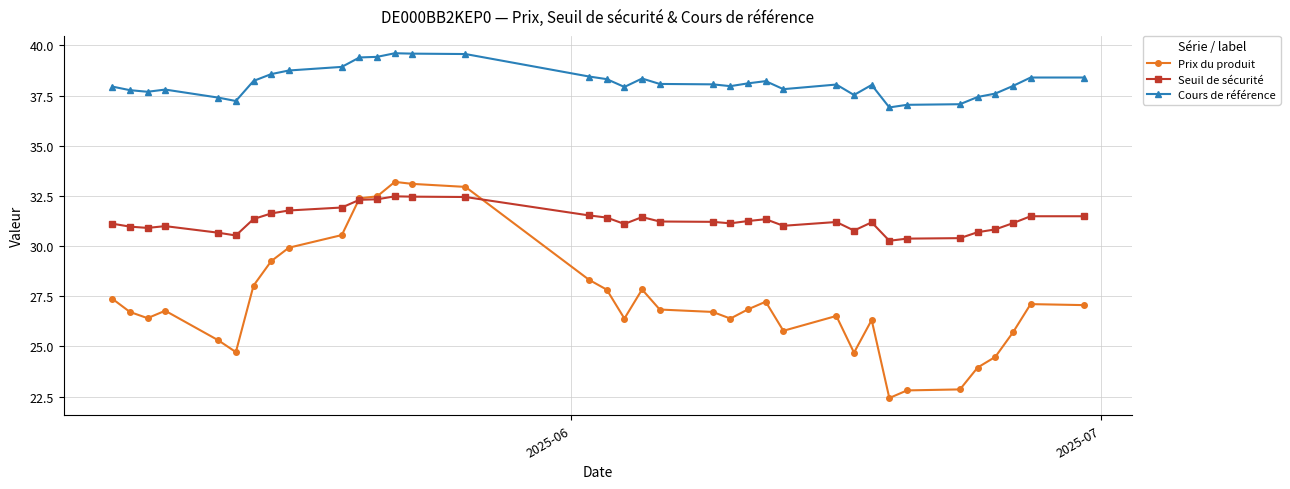

Which series has the largest total across all categories?

Cours de référence